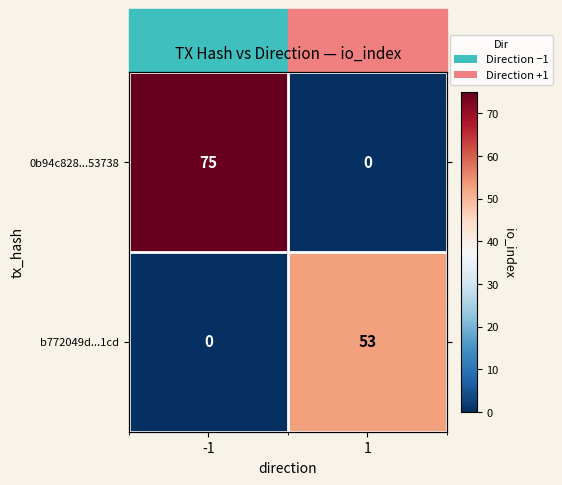

Between 1 and -1, which is larger?

-1